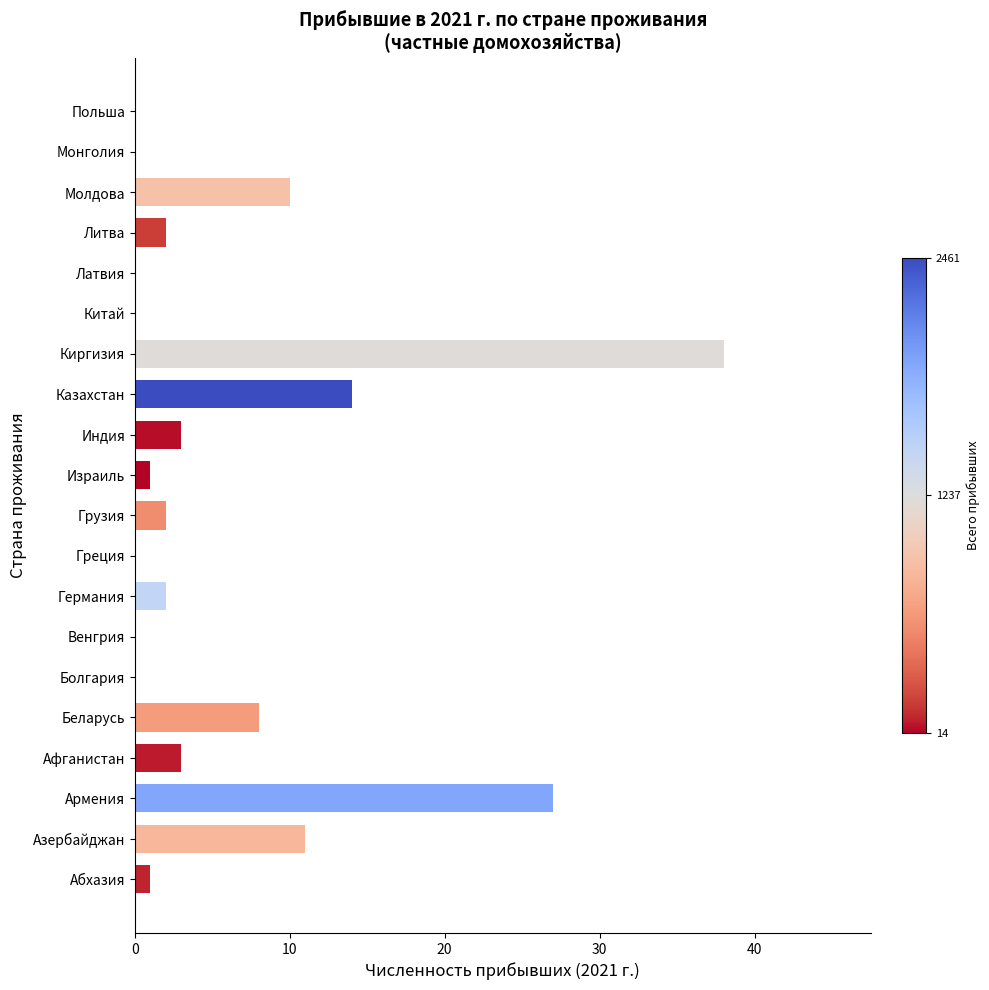

What is the sum of all values?

122